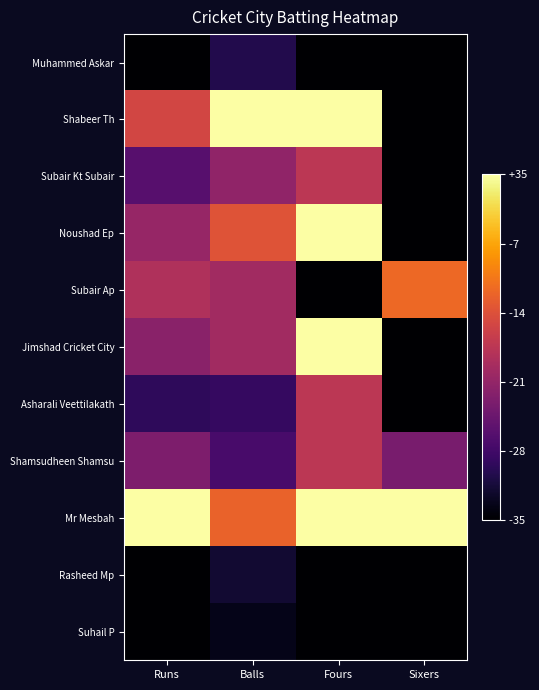

Which series has the largest range (max minus min)?

Shabeer Th